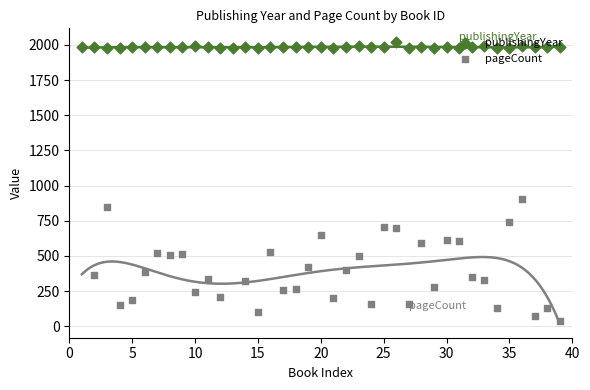

Between 35 and 10, which is larger?

10